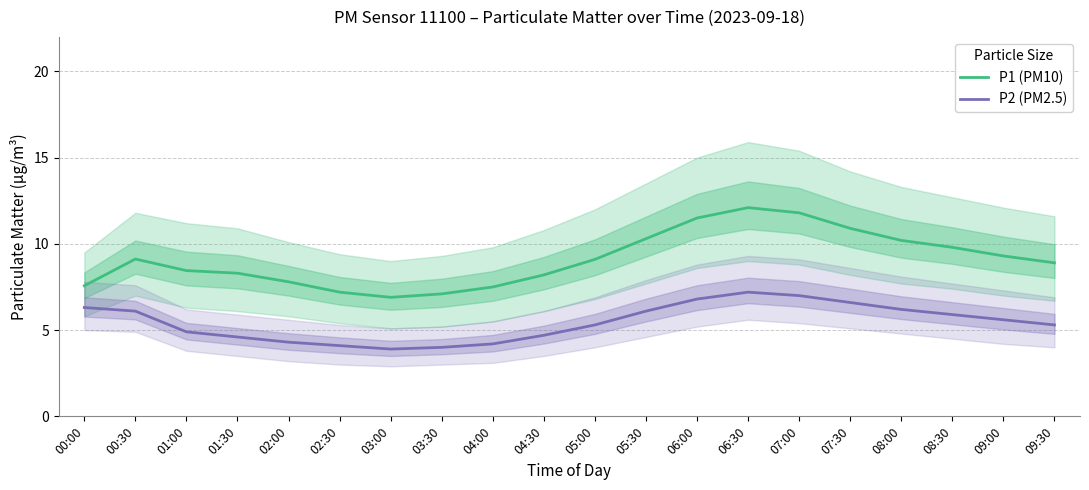

How many lines are shown in the chart?

2